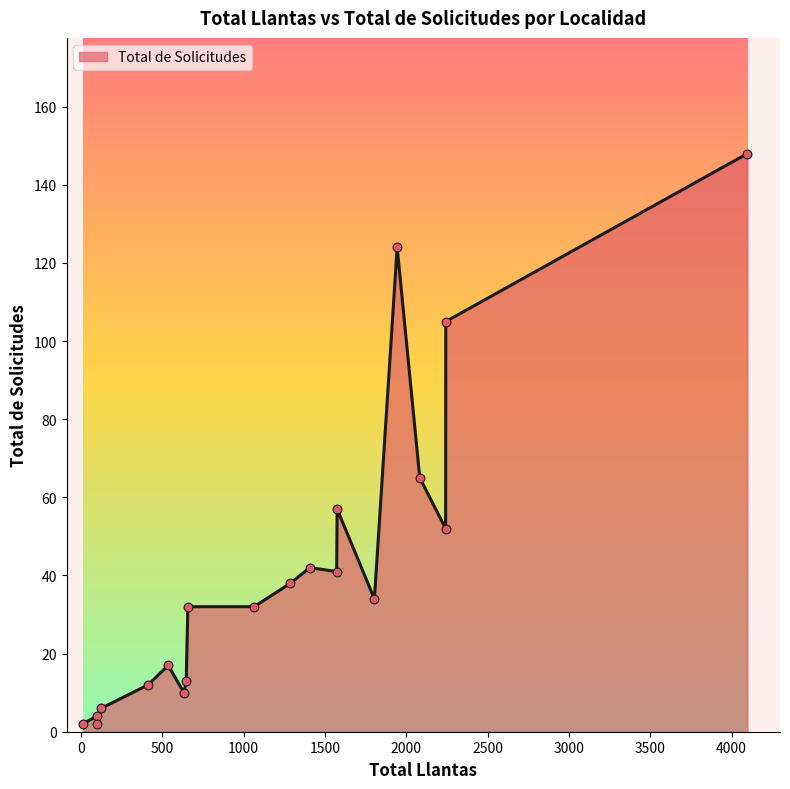

What is the difference between the maximum and minimum values?

146